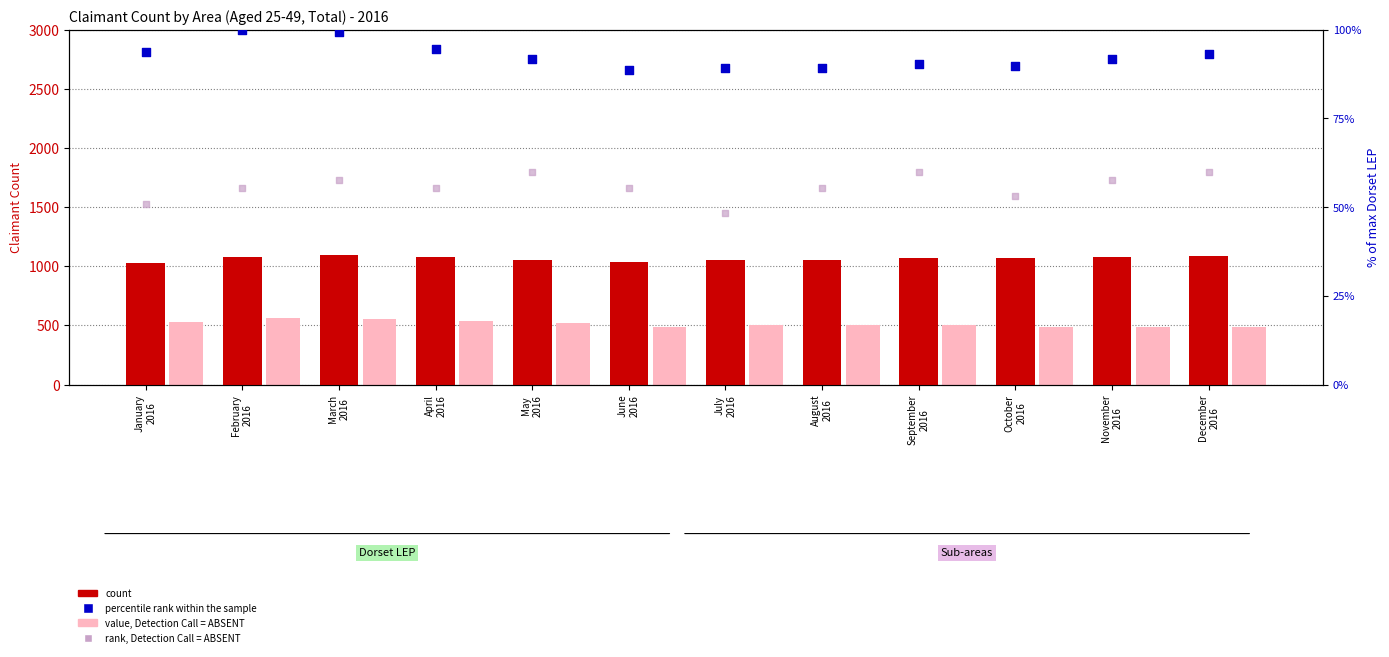

What is the total value across all series at February
2016?

1795.4